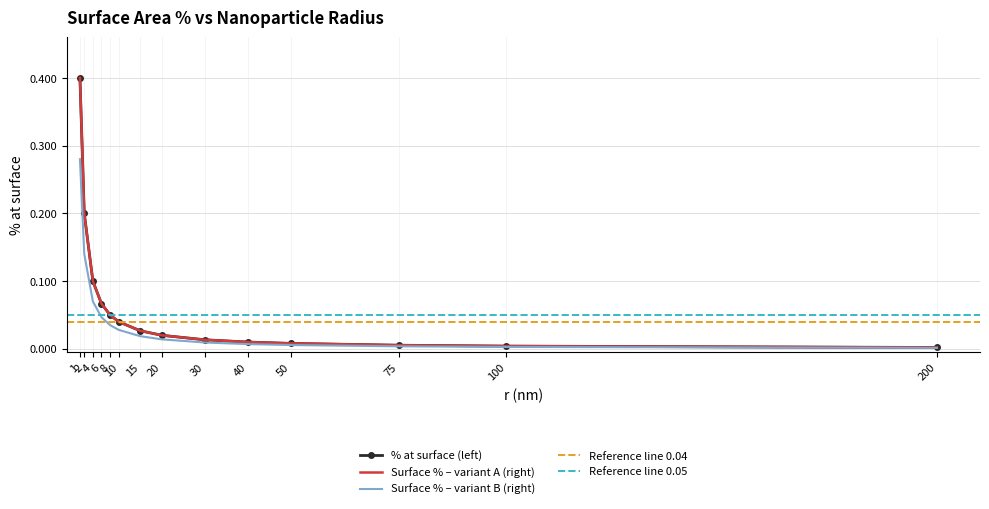

The chart shows a value of 0.0 at 30. True or false?

False